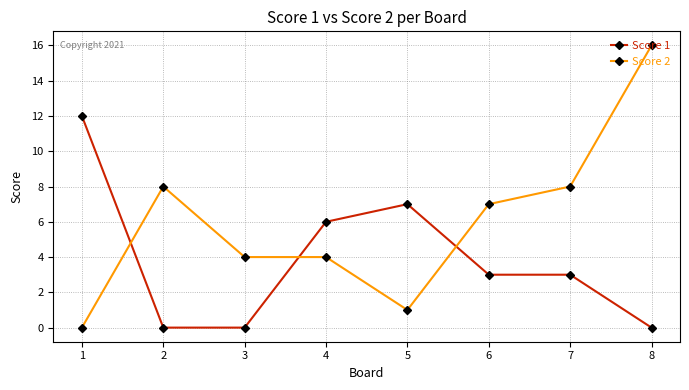

Which category has the lowest value in the Score 2 series?

1